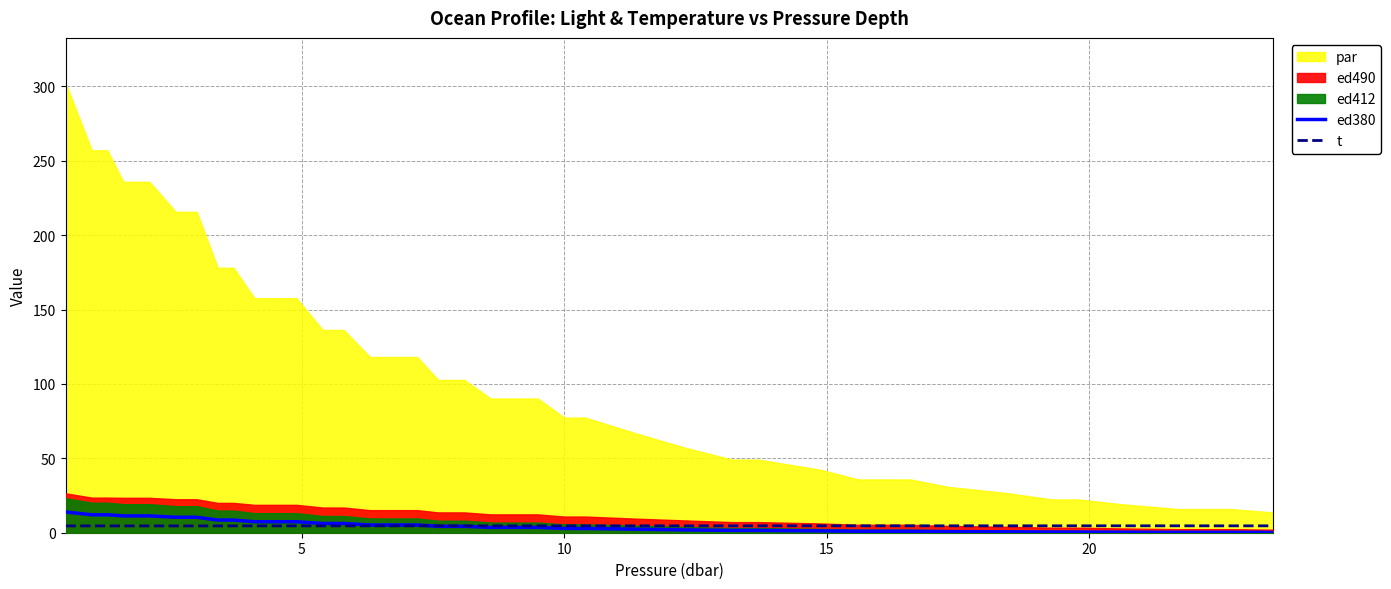

What is the value of the ed380 point at the 17th from the left?

5.2